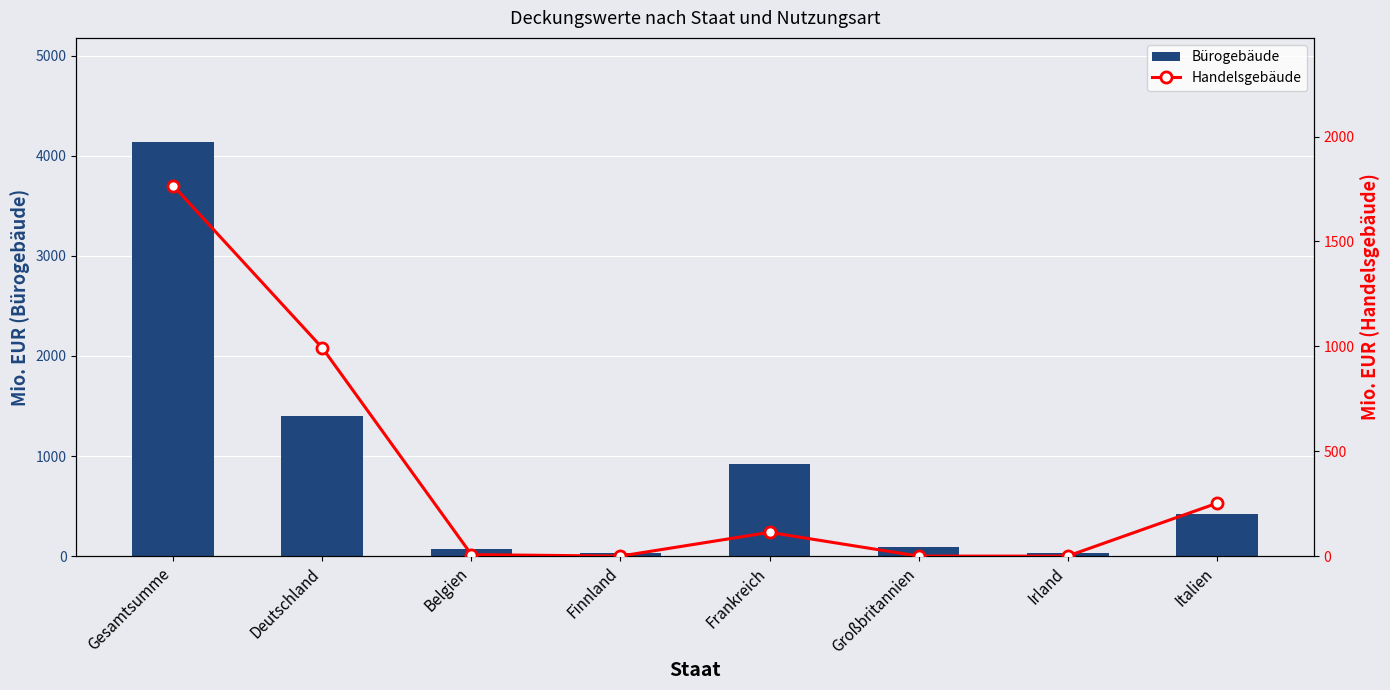

At how many categories does at least one series exceed 942?

2